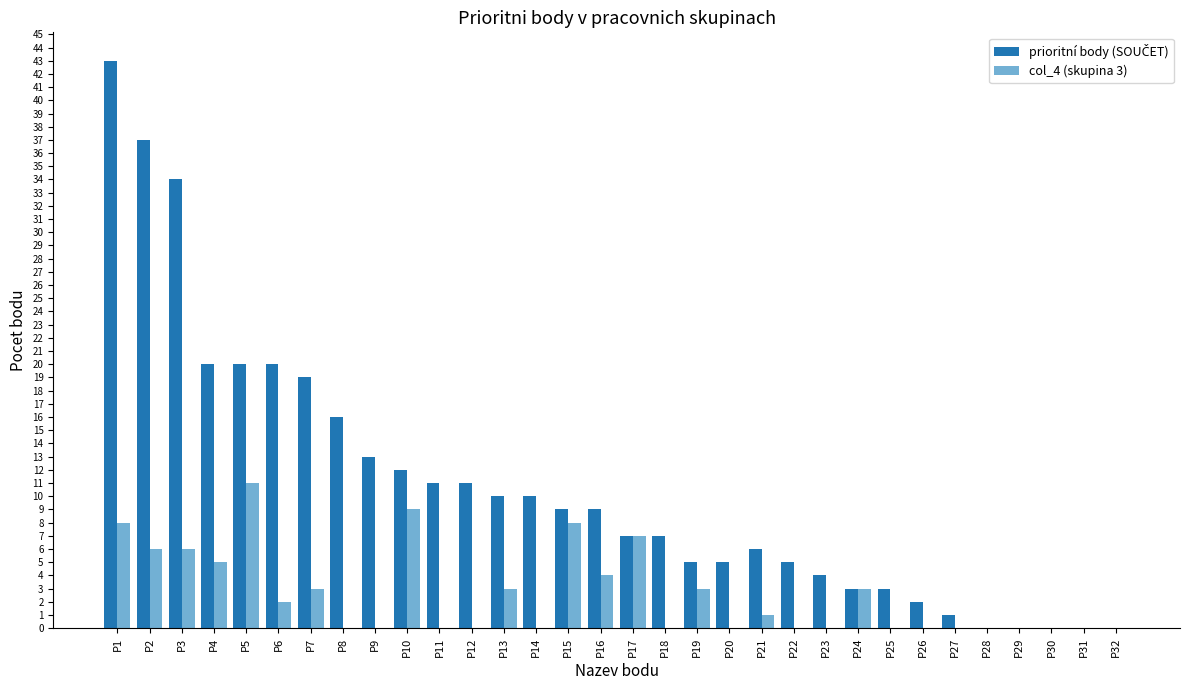

True or false: col_4 (skupina 3) has a value of 0 at P27.

True